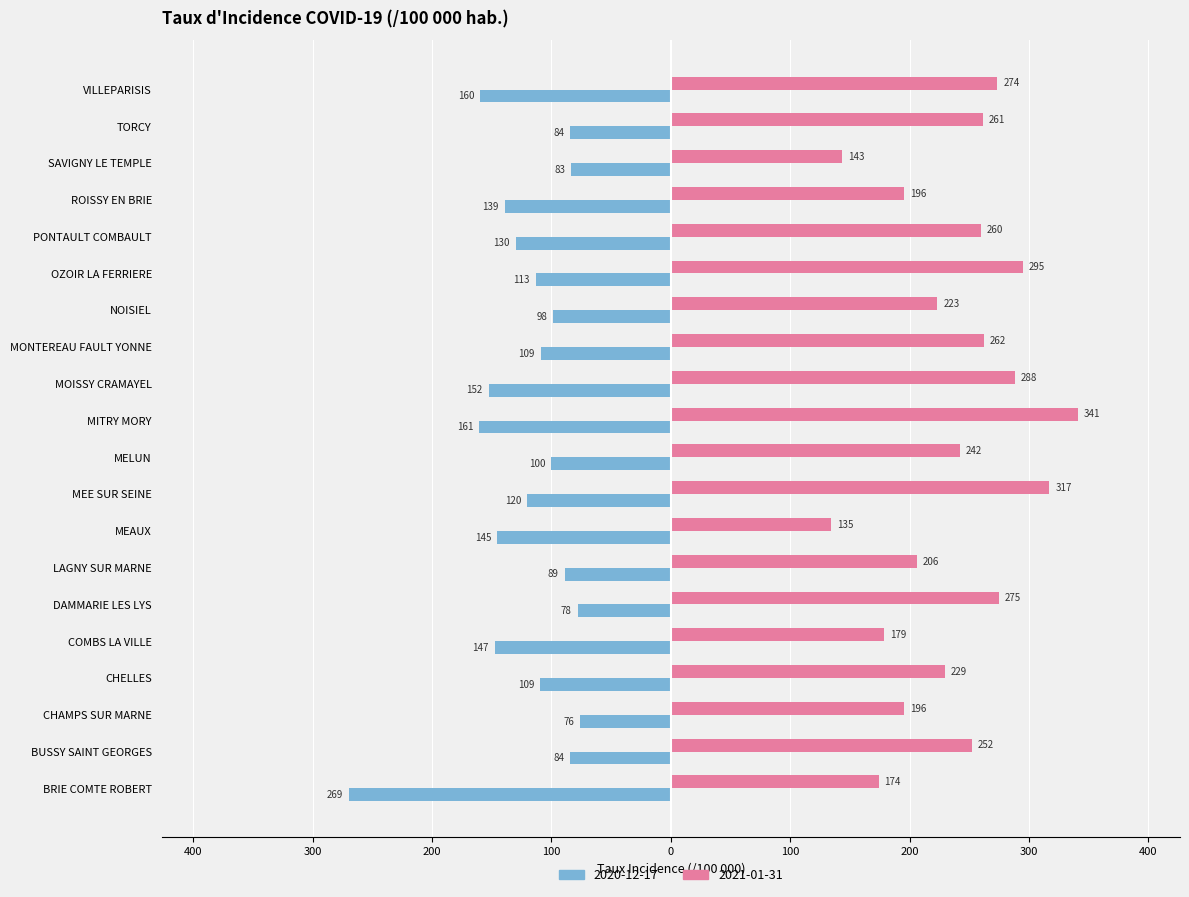

Which category has the highest value in the 2020-12-17 series?

CHAMPS SUR MARNE